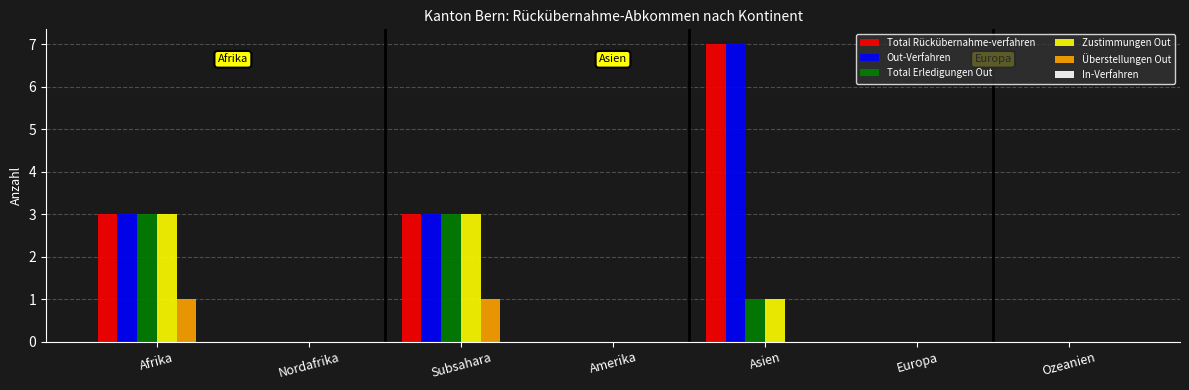

What is the maximum value shown in the chart?

7